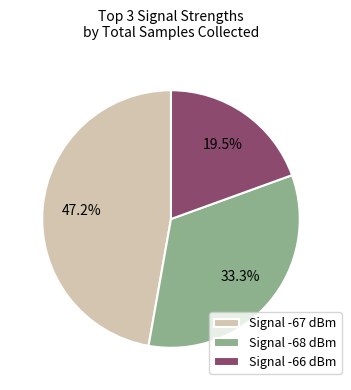

Which category has the biggest portion of the pie?

Signal -67 dBm